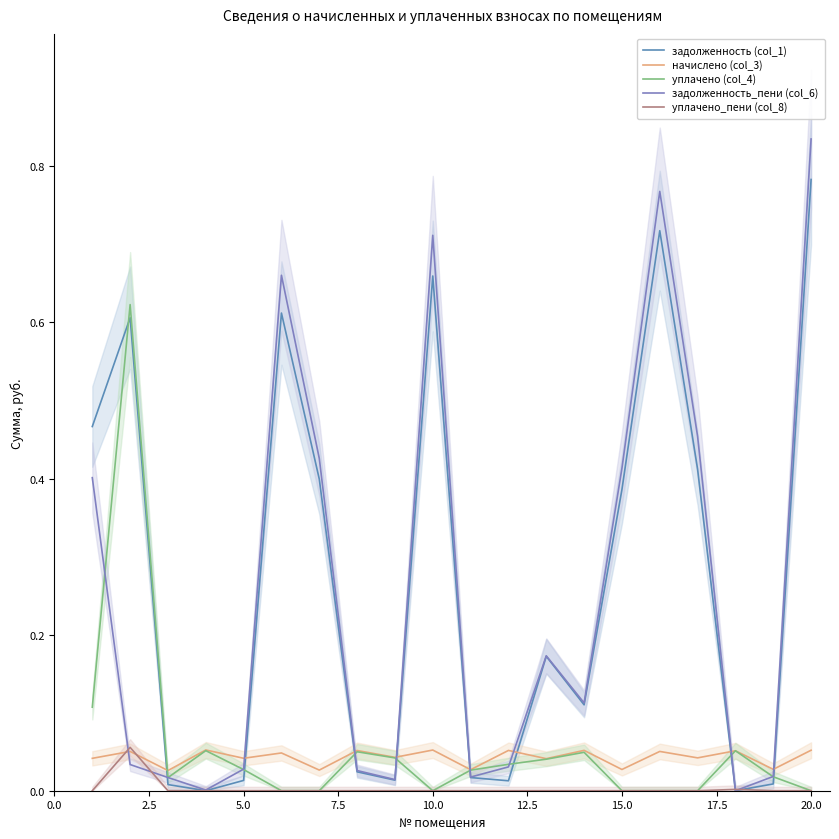

Reading right to left, list all the values displayed in this chart.

задолженность (col_1): 0.8	0.0	0.0	0.4	0.7	0.4	0.1	0.2	0.0	0.0	0.7	0.0	0.0	0.4	0.6	0.0	0.0	0.0	0.6	0.5
начислено (col_3): 0.1	0.0	0.1	0.0	0.1	0.0	0.1	0.0	0.1	0.0	0.1	0.0	0.1	0.0	0.0	0.0	0.1	0.0	0.1	0.0
уплачено (col_4): 0.0	0.0	0.1	0.0	0.0	0.0	0.0	0.0	0.0	0.0	0.0	0.0	0.0	0.0	0.0	0.0	0.1	0.0	0.6	0.1
задолженность_пени (col_6): 0.8	0.0	0.0	0.5	0.8	0.4	0.1	0.2	0.0	0.0	0.7	0.0	0.0	0.4	0.7	0.0	0.0	0.0	0.0	0.4
уплачено_пени (col_8): 0.0	0.0	0.0	0.0	0.0	0.0	0.0	0.0	0.0	0.0	0.0	0.0	0.0	0.0	0.0	0.0	0.0	0.0	0.1	0.0